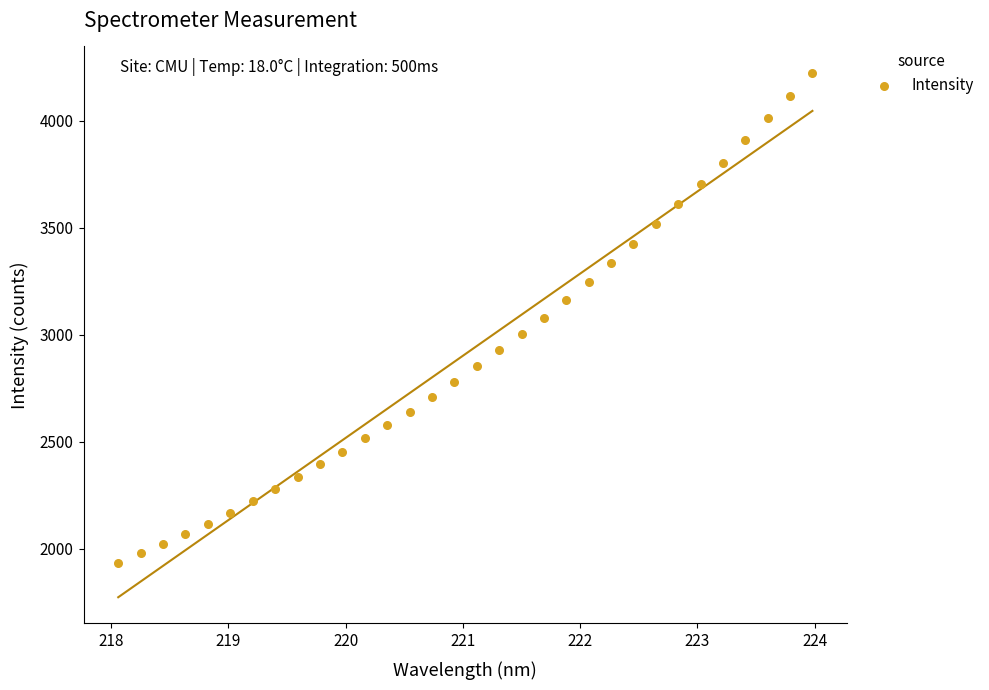

What is the range of Y values (max minus min)?

2286.8